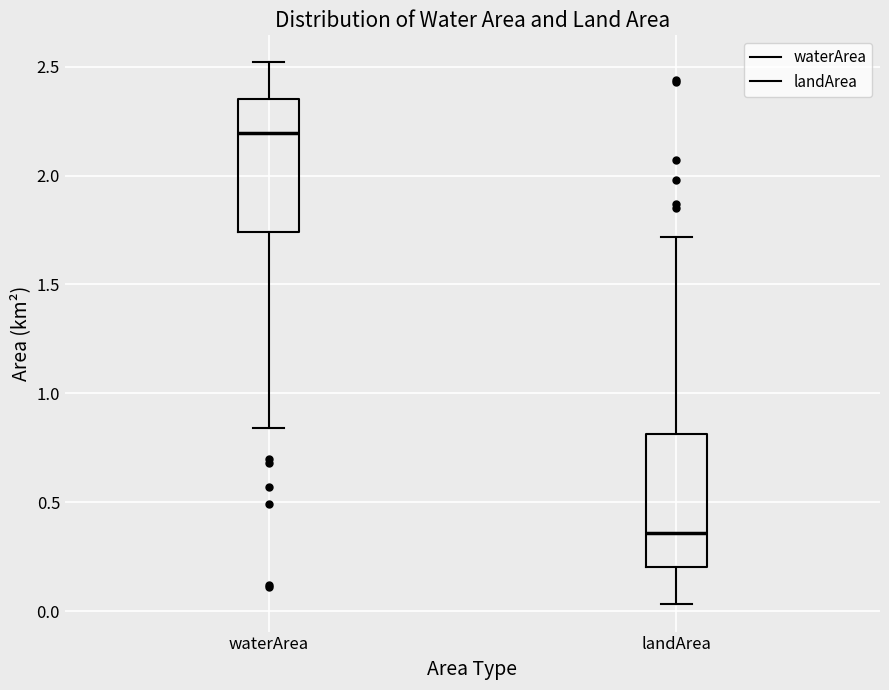

Where does the upper whisker of the box for landArea end on the y-axis? The values are not printed on the chart, so give them approximately, as read against the axis.

1.70